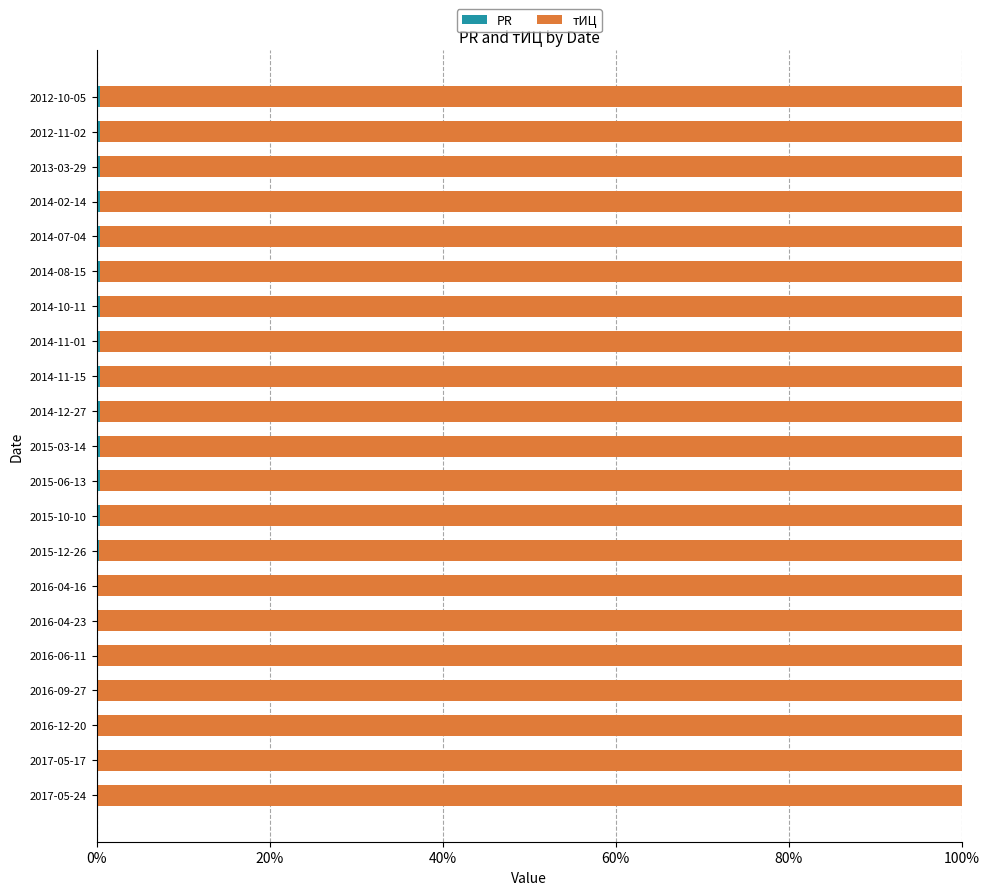

How many data points does each series have?

21